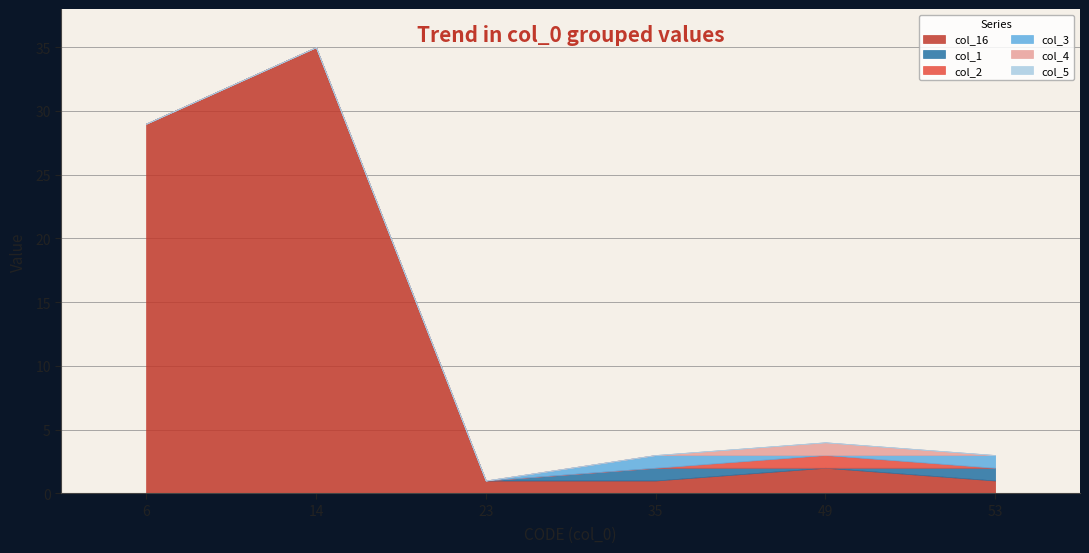

Is the value of col_5 at 35 greater than the value of col_4 at 49?

No